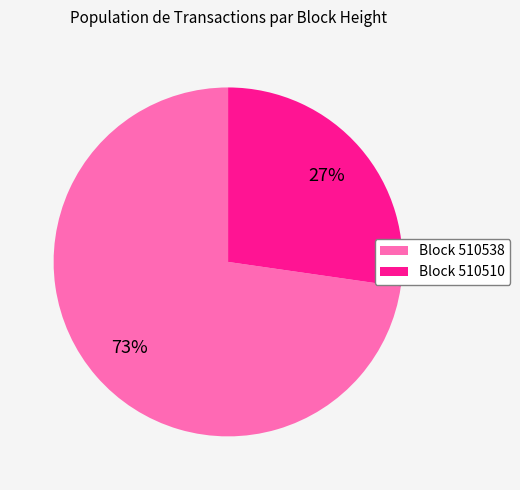

Which slice is the largest?

Block 510538